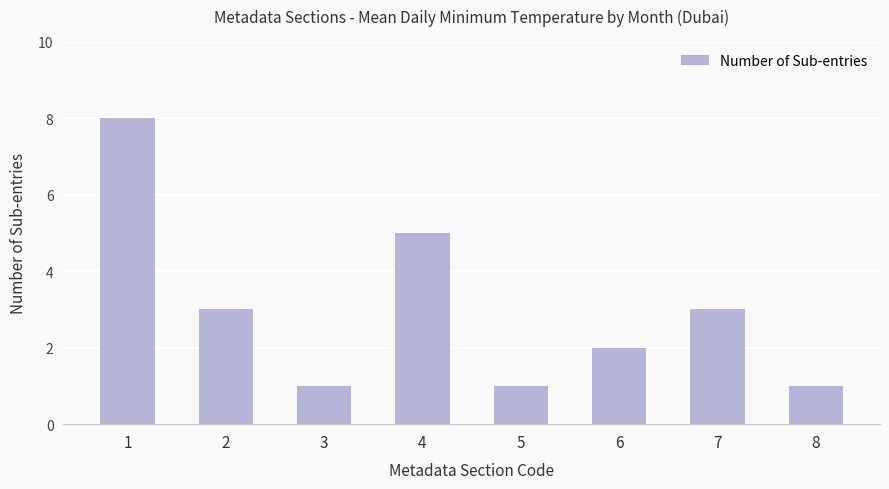

Reading left to right, extract all data points from this chart.

1=8	2=3	3=1	4=5	5=1	6=2	7=3	8=1